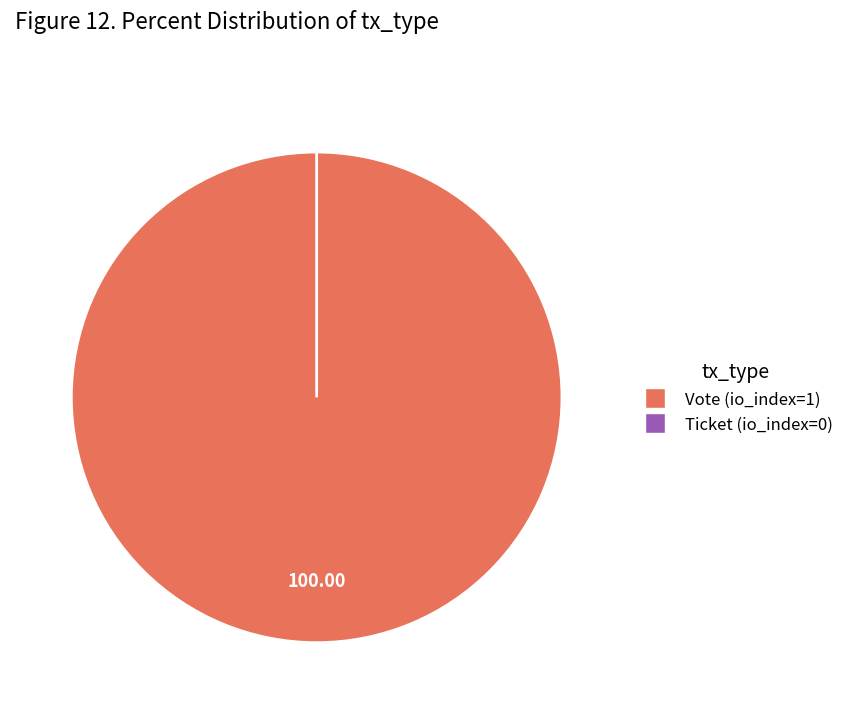

How much of the chart is everything except Ticket (io_index=0)?

100.0%